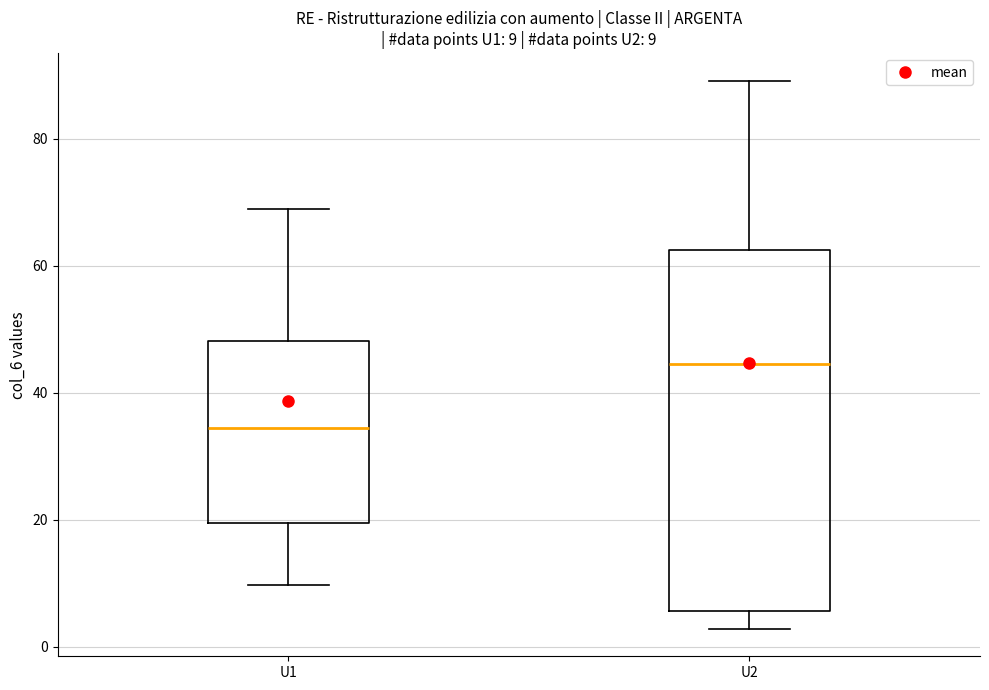

Which box has the highest median line?

U2